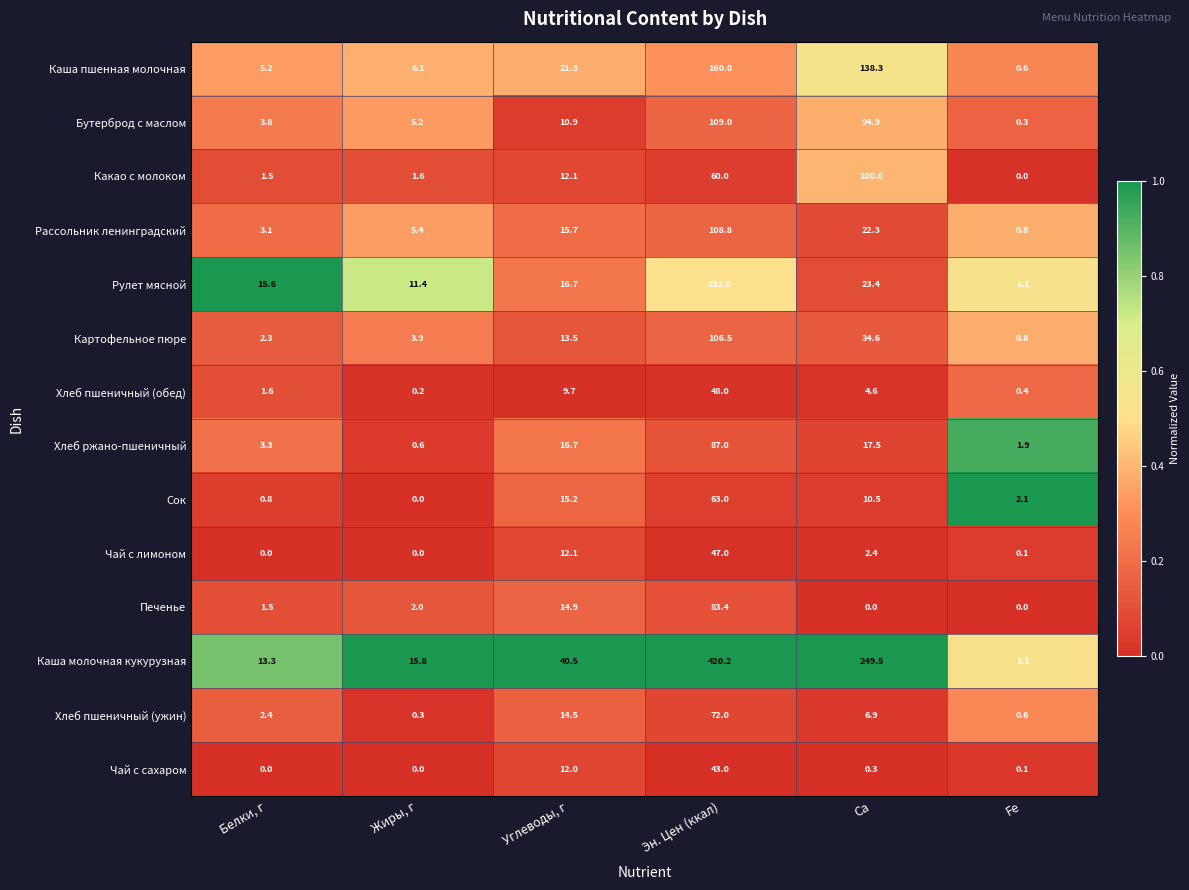

What is the difference between the highest and lowest values at Белки, г?

15.6